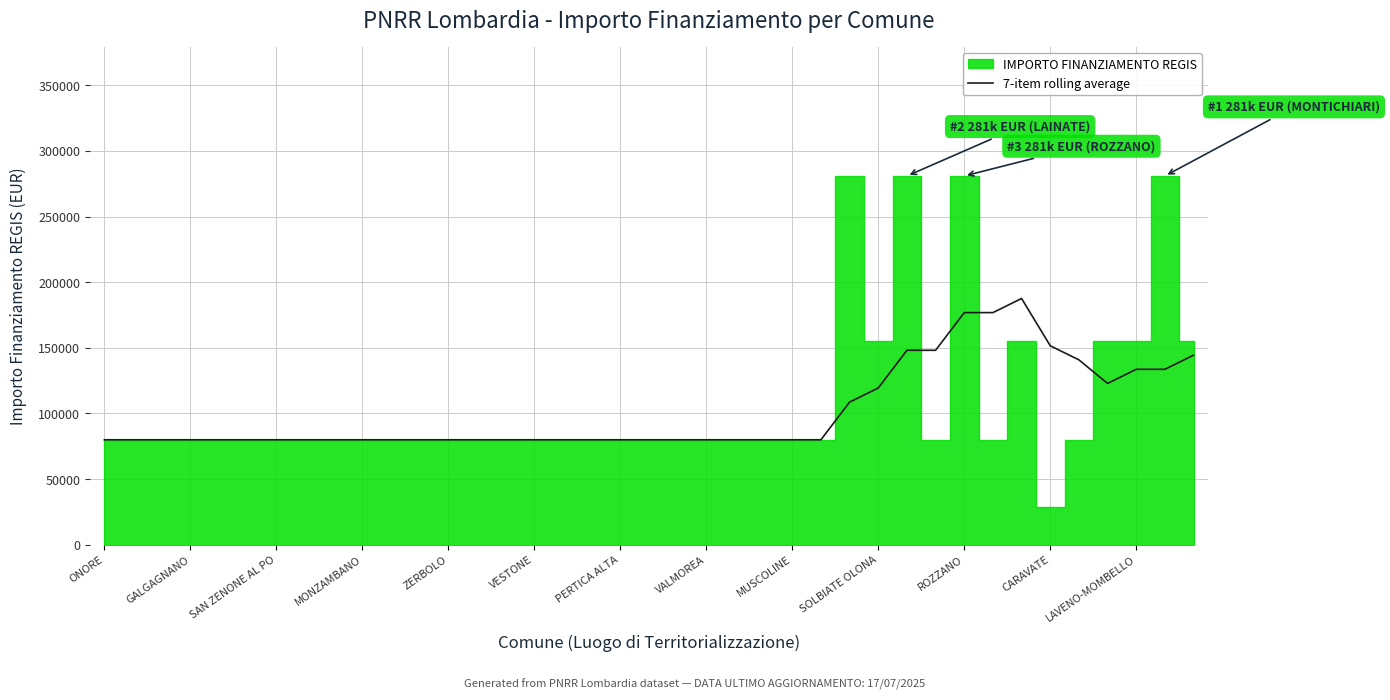

Count the number of values greater than 79922.

13